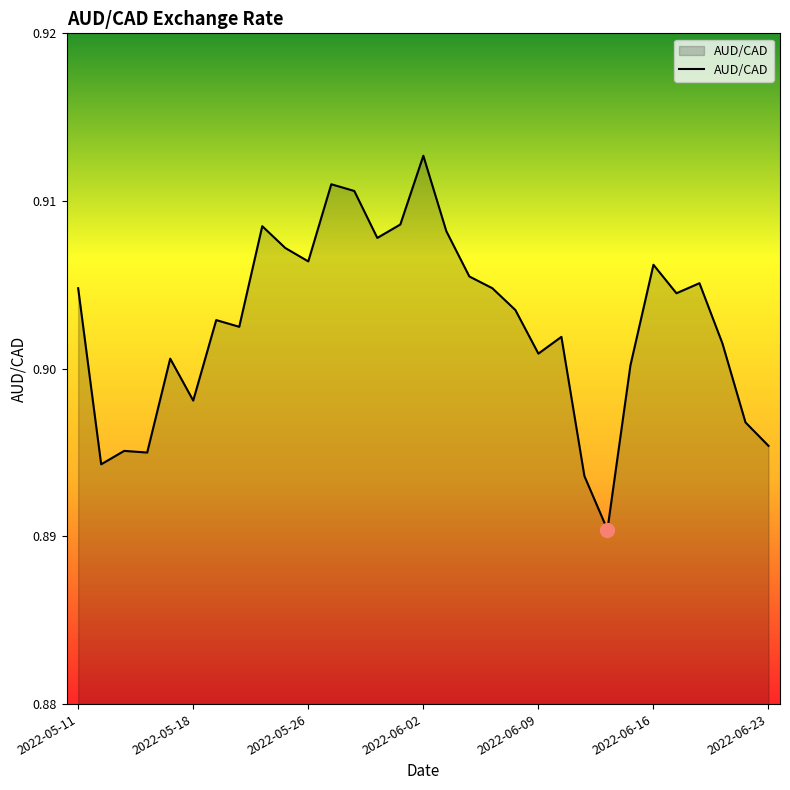

How many lines are shown in the chart?

1